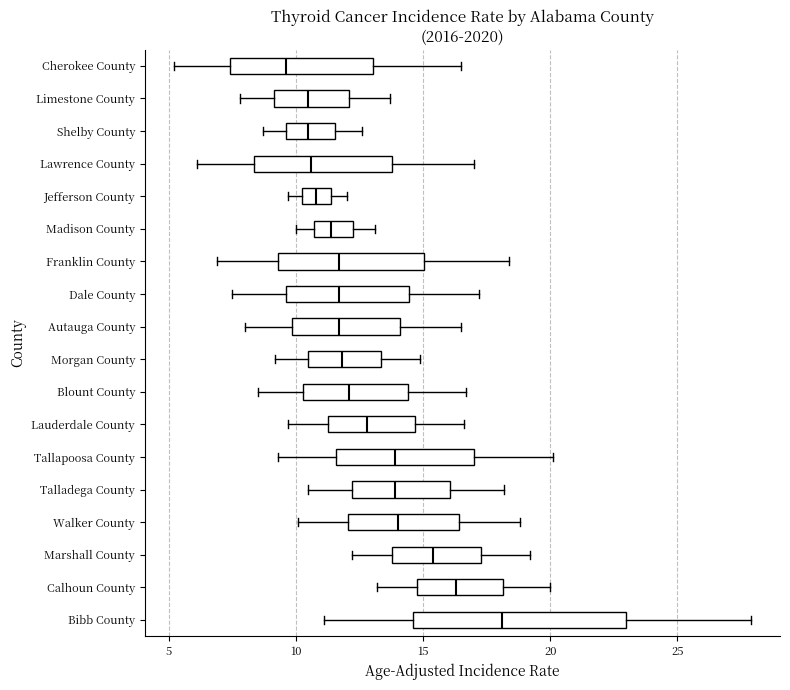

Reading bottom to top, transcribe this box plot: for each box, give where its median line is, the range the box spans, and where its two whiskers end, as read against the x-axis. The values are not printed on the chart, so give them approximately, as read against the axis.

Bibb County: median 18.0, box 14.5 to 23.0, whiskers 11.0 to 28.0
Calhoun County: median 16.5, box 15.0 to 18.0, whiskers 13.0 to 20.0
Marshall County: median 15.5, box 14.0 to 17.5, whiskers 12.0 to 19.0
Walker County: median 14.0, box 12.0 to 16.5, whiskers 10.0 to 19.0
Talladega County: median 14.0, box 12.0 to 16.0, whiskers 10.5 to 18.0
Tallapoosa County: median 14.0, box 11.5 to 17.0, whiskers 9.5 to 20.0
Lauderdale County: median 13.0, box 11.5 to 14.5, whiskers 9.5 to 16.5
Blount County: median 12.0, box 10.5 to 14.5, whiskers 8.5 to 16.5
Morgan County: median 12.0, box 10.5 to 13.5, whiskers 9.0 to 15.0
Autauga County: median 11.5, box 10.0 to 14.0, whiskers 8.0 to 16.5
Dale County: median 11.5, box 9.5 to 14.5, whiskers 7.5 to 17.0
Franklin County: median 11.5, box 9.5 to 15.0, whiskers 7.0 to 18.5
Madison County: median 11.5, box 10.5 to 12.5, whiskers 10.0 to 13.0
Jefferson County: median 11.0, box 10.5 to 11.5, whiskers 9.5 to 12.0
Lawrence County: median 10.5, box 8.5 to 14.0, whiskers 6.0 to 17.0
Shelby County: median 10.5, box 9.5 to 11.5, whiskers 8.5 to 12.5
Limestone County: median 10.5, box 9.0 to 12.0, whiskers 8.0 to 13.5
Cherokee County: median 9.5, box 7.5 to 13.0, whiskers 5.0 to 16.5